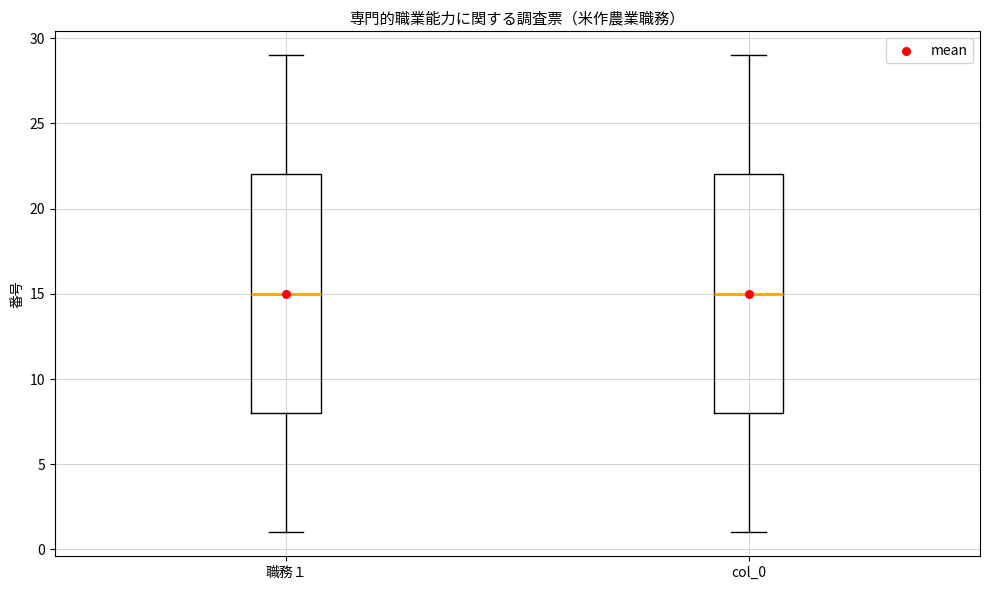

Reading left to right, read every box against the y-axis: the position of its median line, the range the box covers, and the ends of its whiskers. The values are not printed on the chart, so give them approximately, as read against the axis.

職務１: median 15, box 8 to 22, whiskers 1 to 29
col_0: median 15, box 8 to 22, whiskers 1 to 29